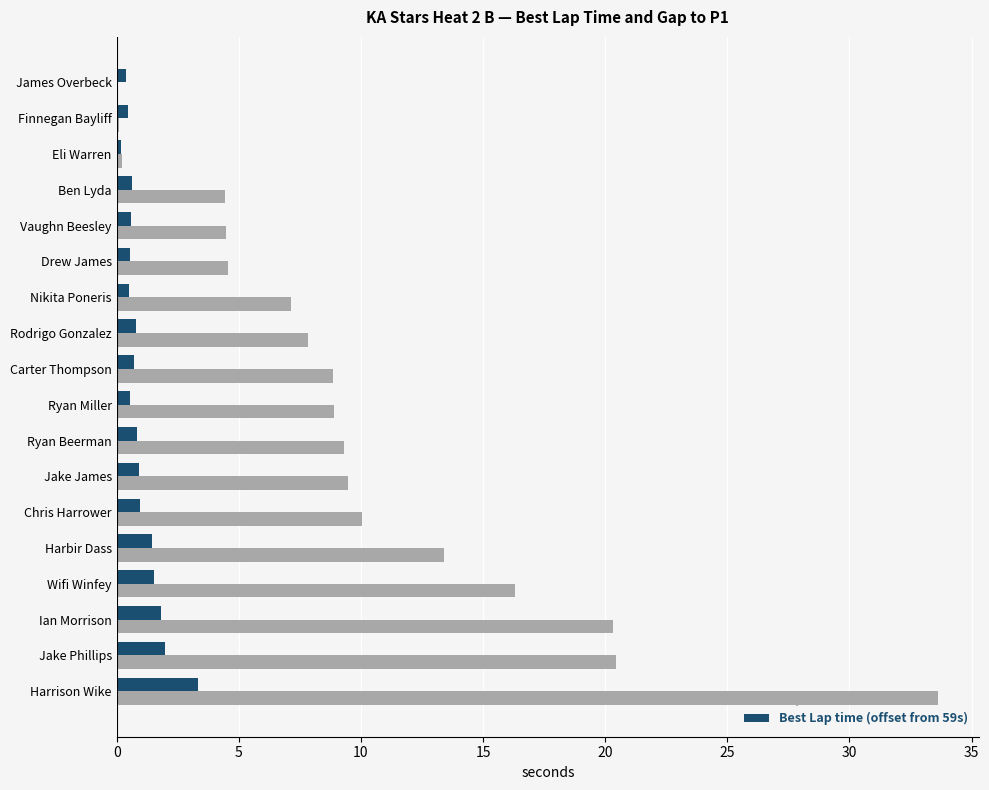

Which series has the widest spread of values?

Gap to P1